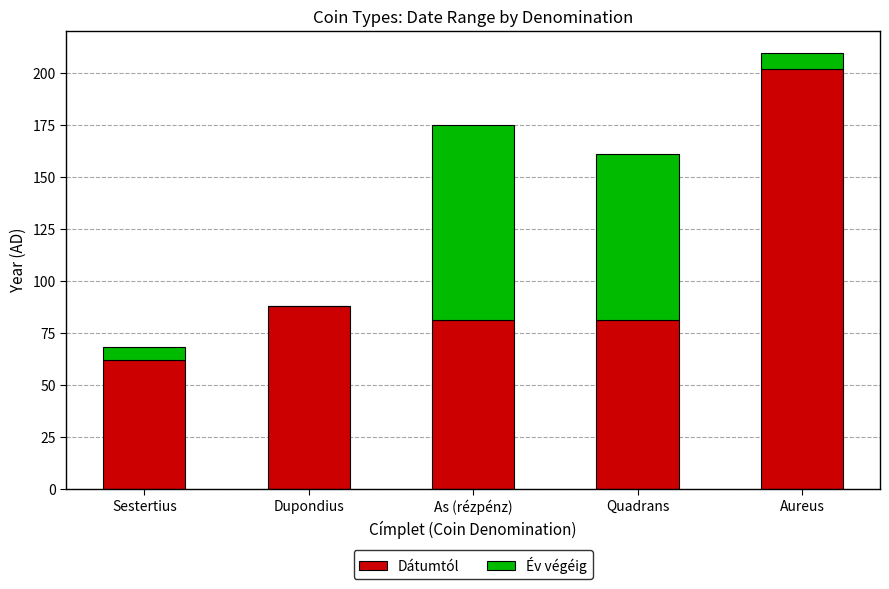

The value of Dátumtól at Quadrans is 26. True or false?

False